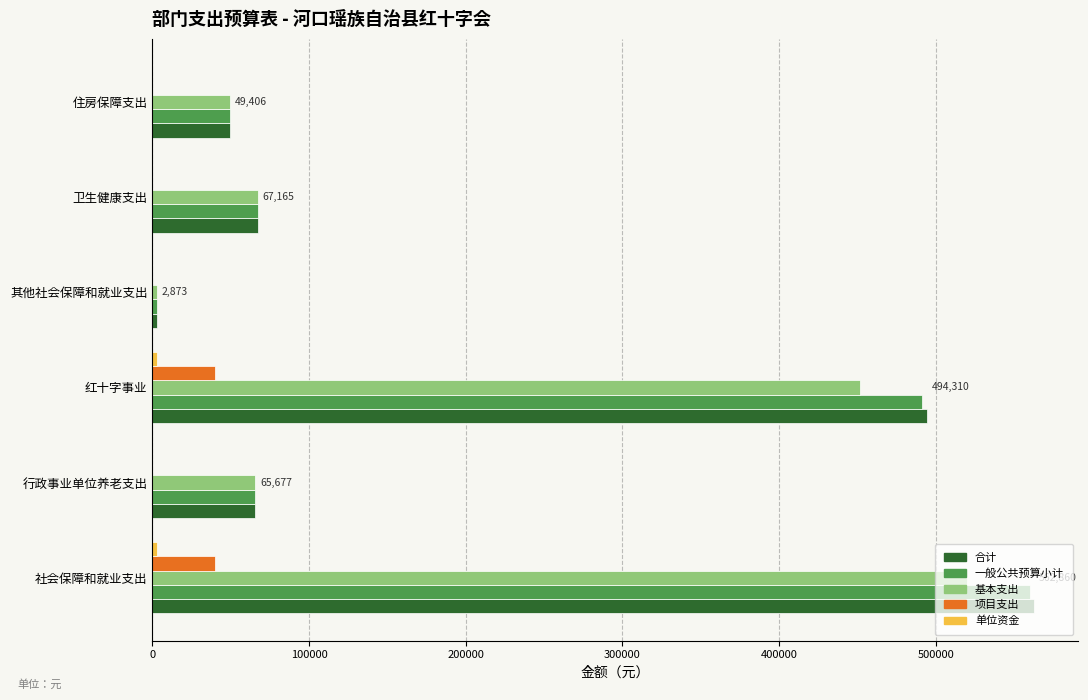

What is the sum of all 合计 values?

1242290.3